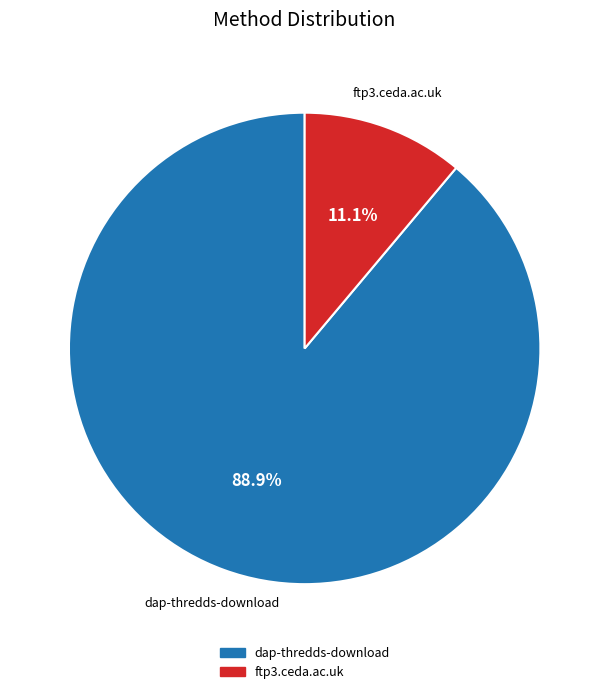

To the nearest percent, what portion does dap-thredds-download represent?

89%